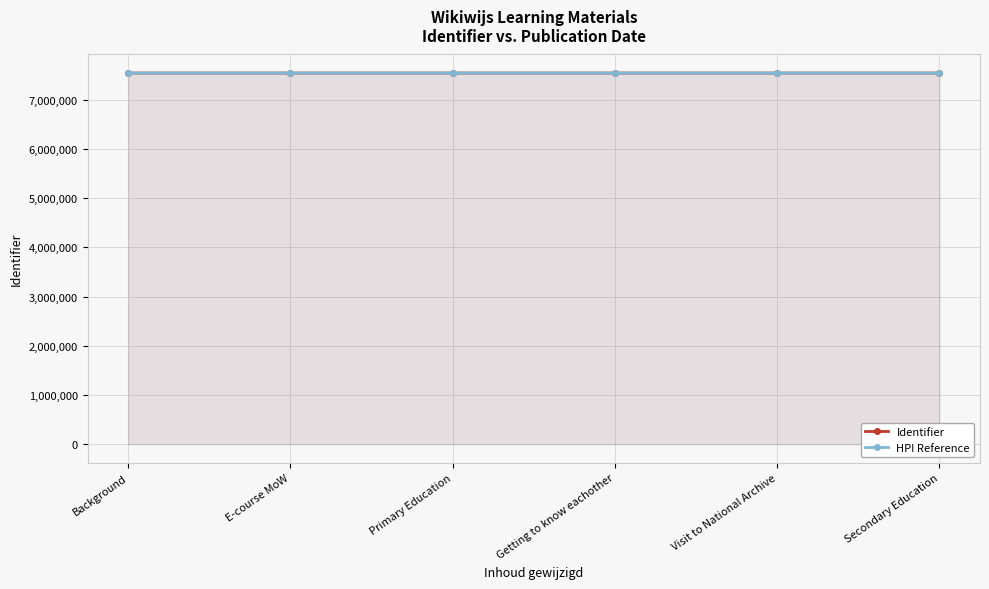

At which label does Identifier first exceed 7541071?

Getting to know eachother